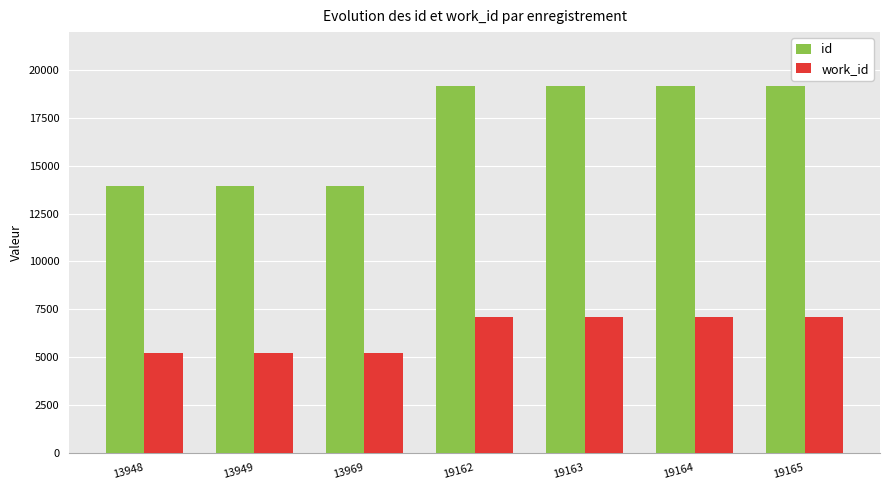

True or false: work_id has a value of 7094 at 19164.

True